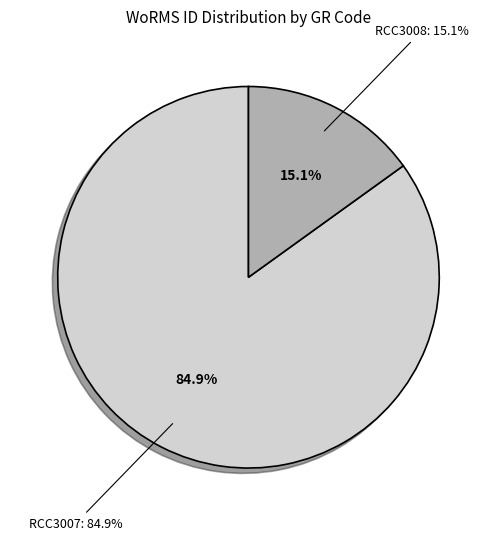

To the nearest percent, what is the difference between the RCC3008 and RCC3007 slice percentages?

70%